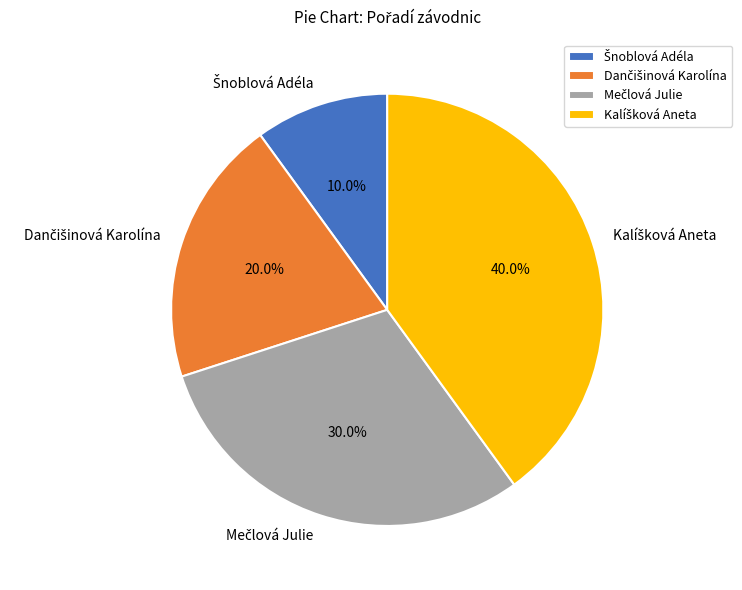

Is there a majority slice in this chart?

No